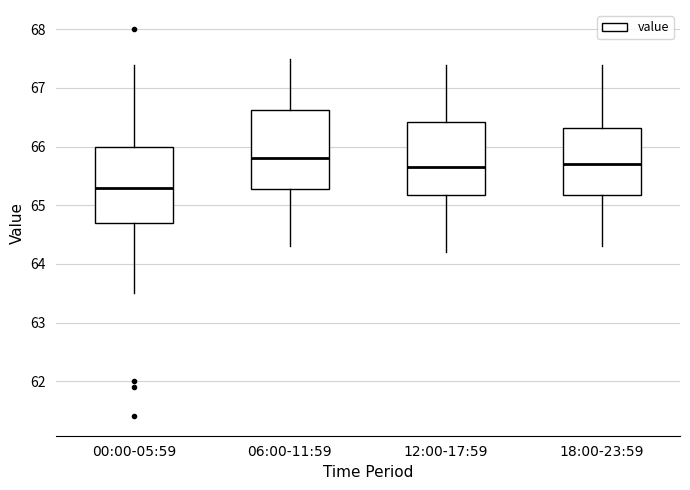

Which box's median line is the lowest?

00:00-05:59